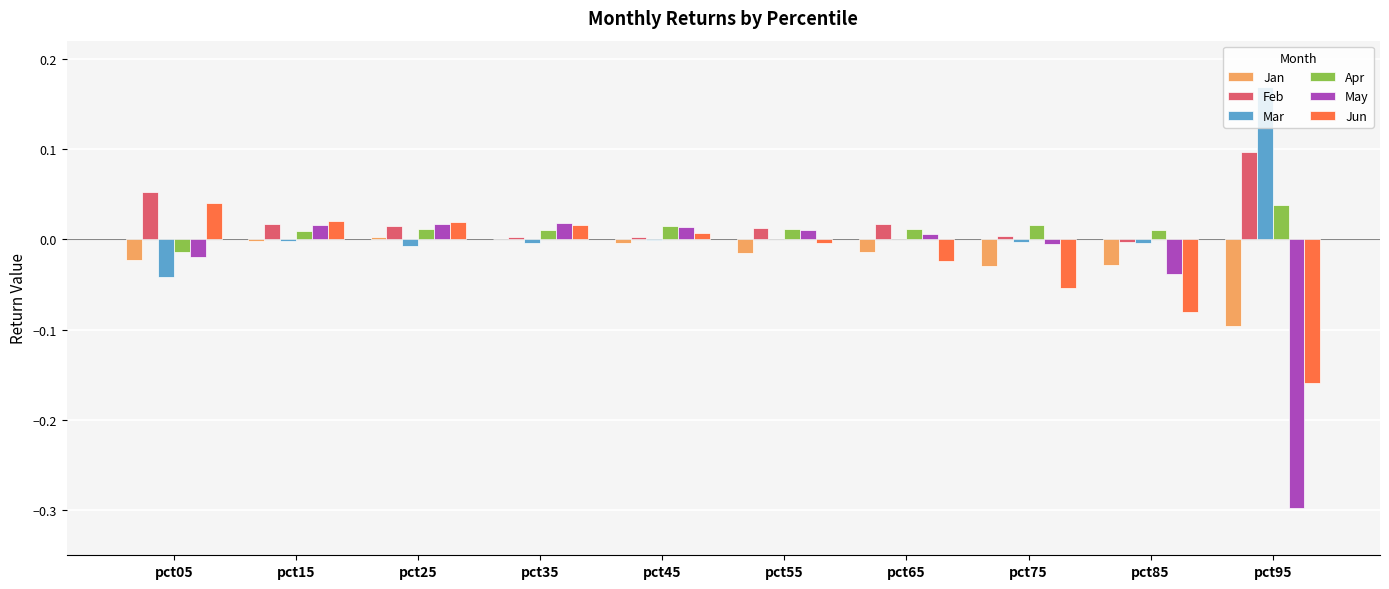

Which series has the widest spread of values?

May